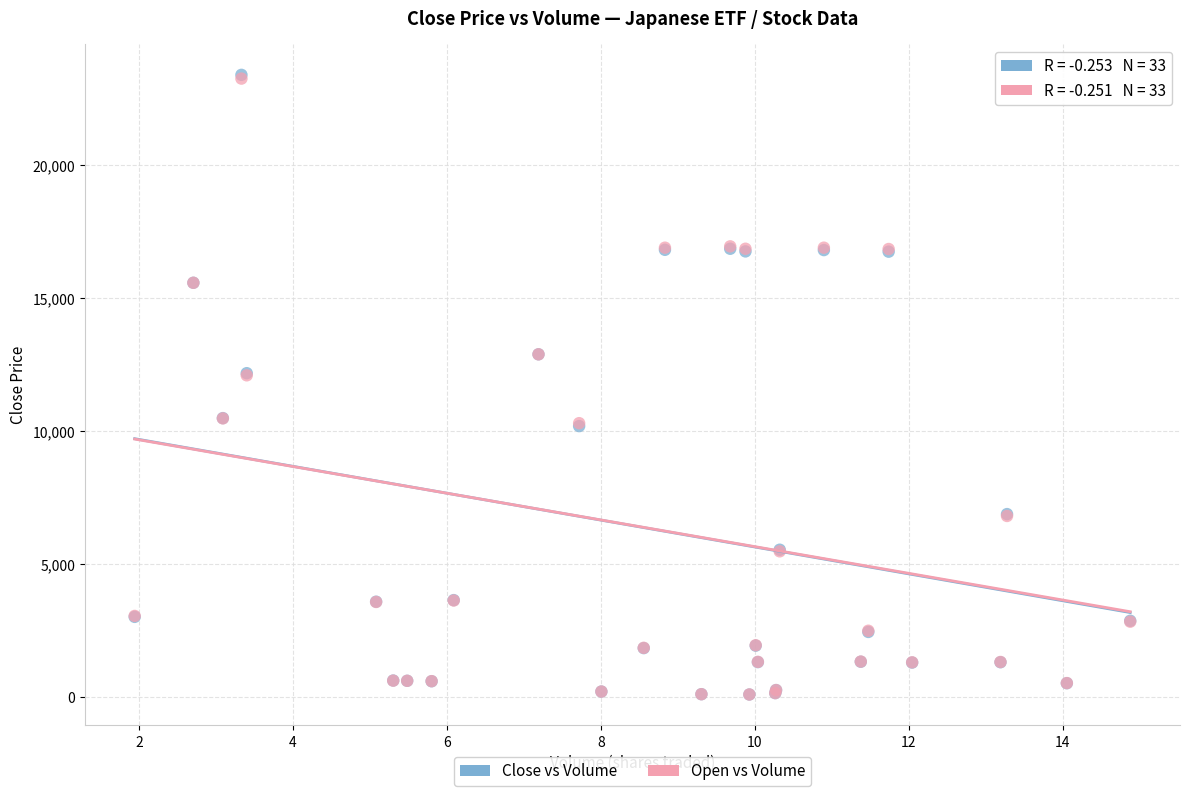

What are all the series names shown in the legend?

Close vs Volume, Open vs Volume